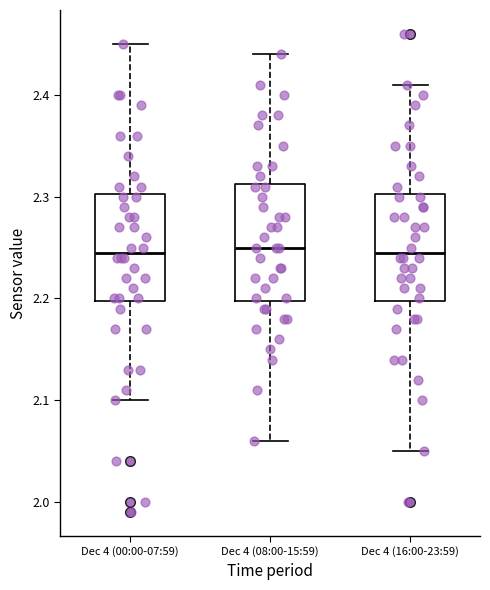

Comparing the boxes themselves (not the whiskers), which one is the tallest?

Dec 4 (08:00-15:59)